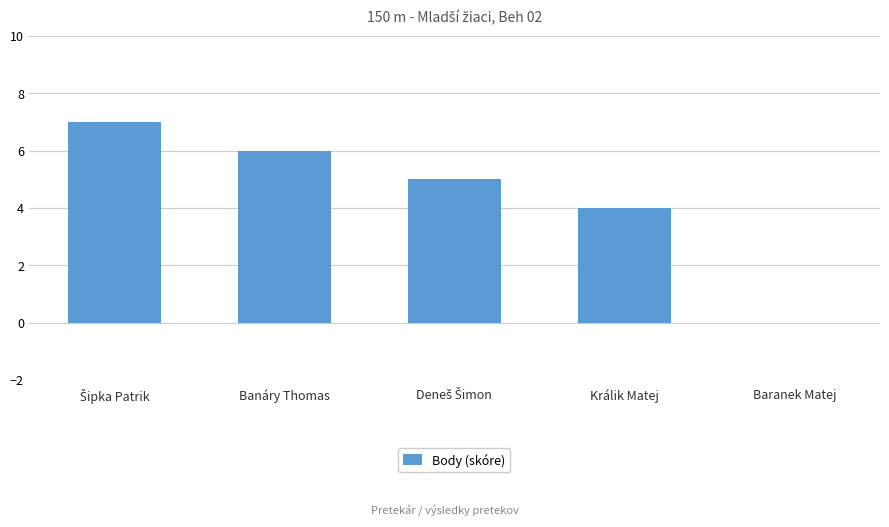

Count the number of categories in the chart.

5